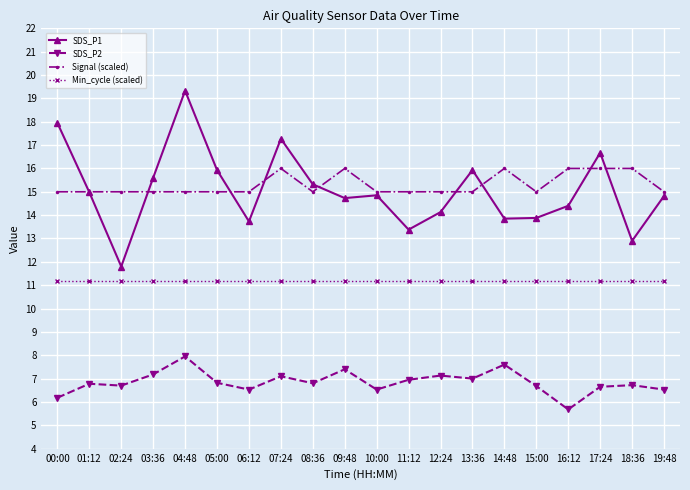

Is it true that SDS_P1 equals 13.9 at 15:00?

True